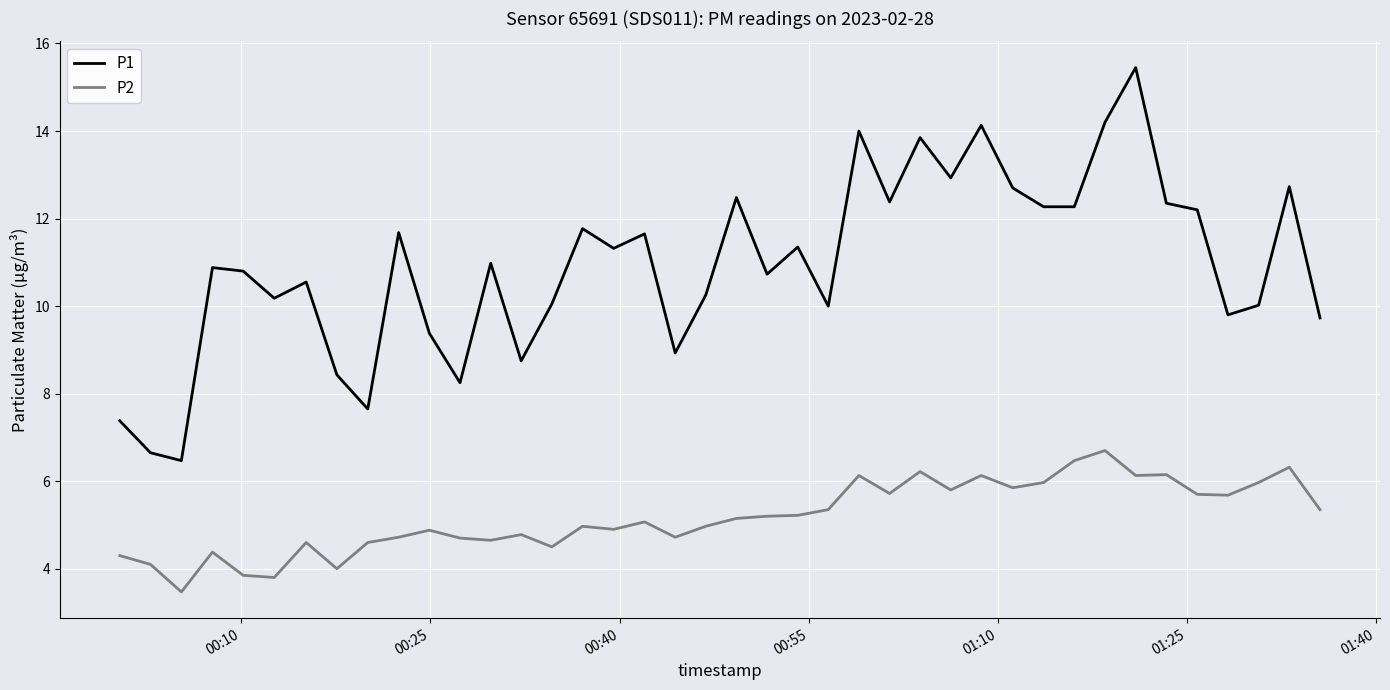

What is the average value of the P2 series?

5.2